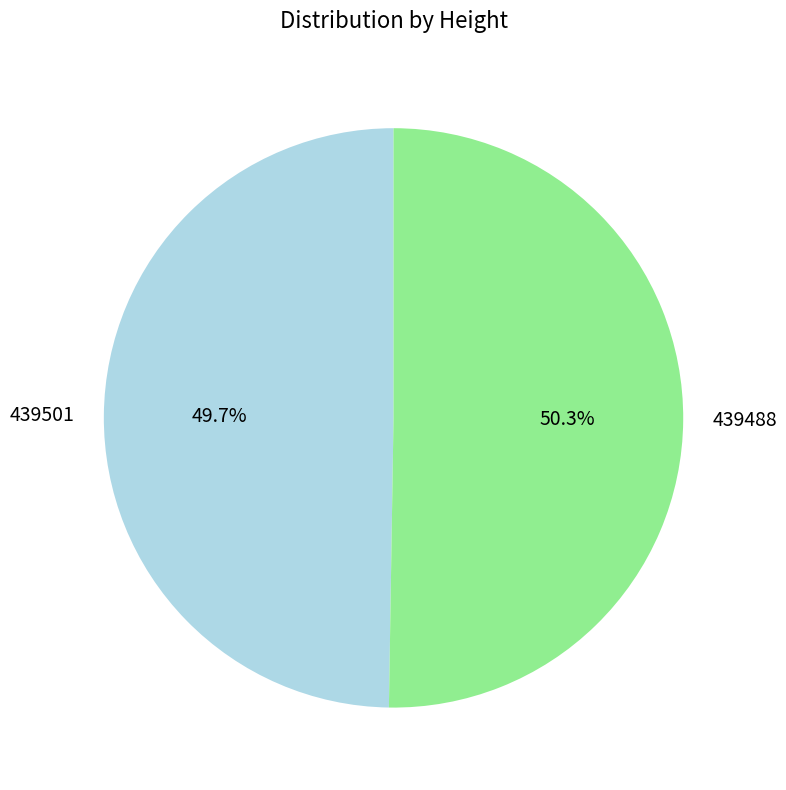

Is there a majority slice in this chart?

Yes